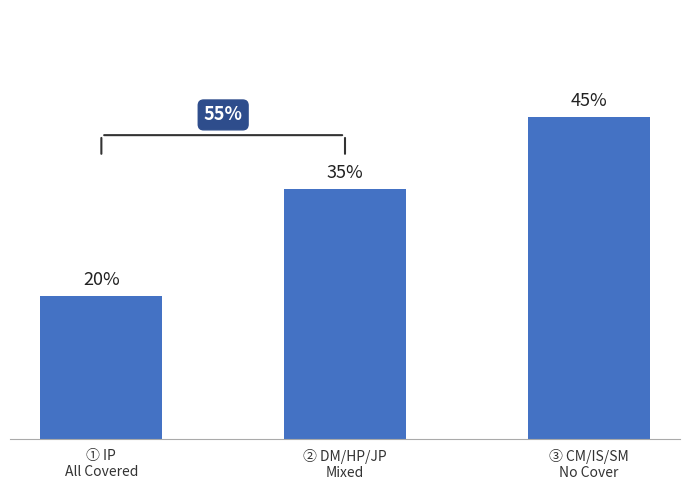

What is the label of the 1st bar from the left?

① IP
All Covered